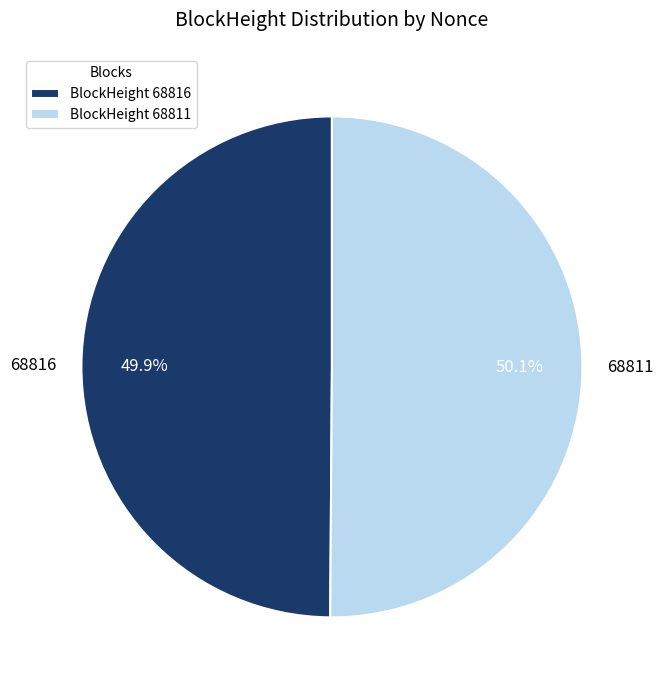

Is there a majority slice in this chart?

Yes